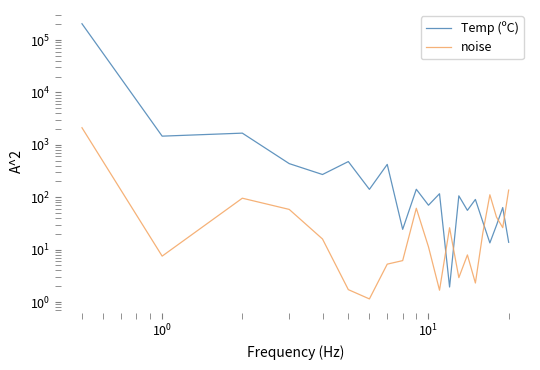

The Temp (ºC) series shows 2215.1 at $\mathdefault{10^{-1}}$. True or false?

False